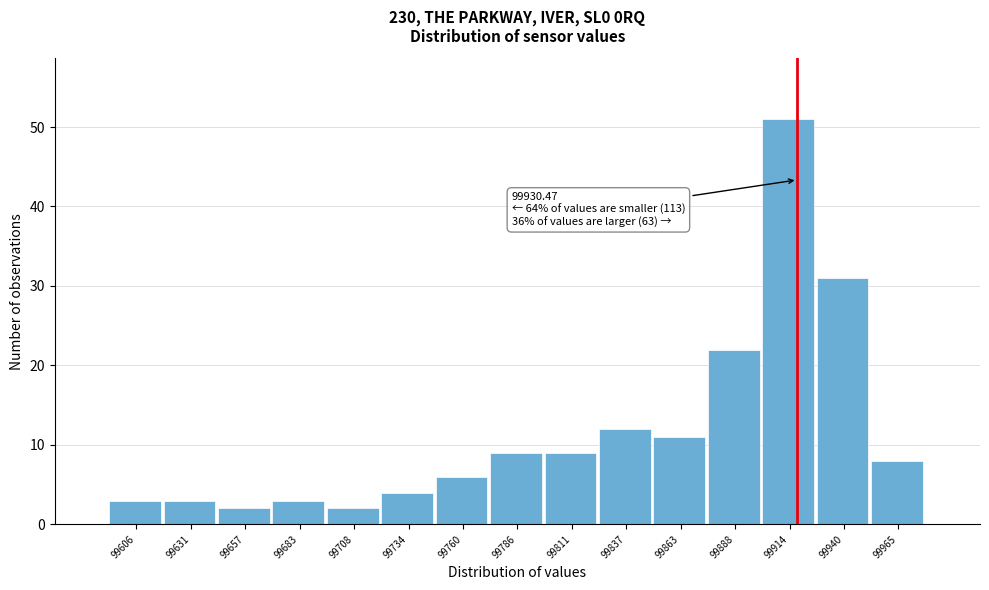

Reading right to left, transcribe all the data shown in this chart.

8	31	51	22	11	12	9	9	6	4	2	3	2	3	3